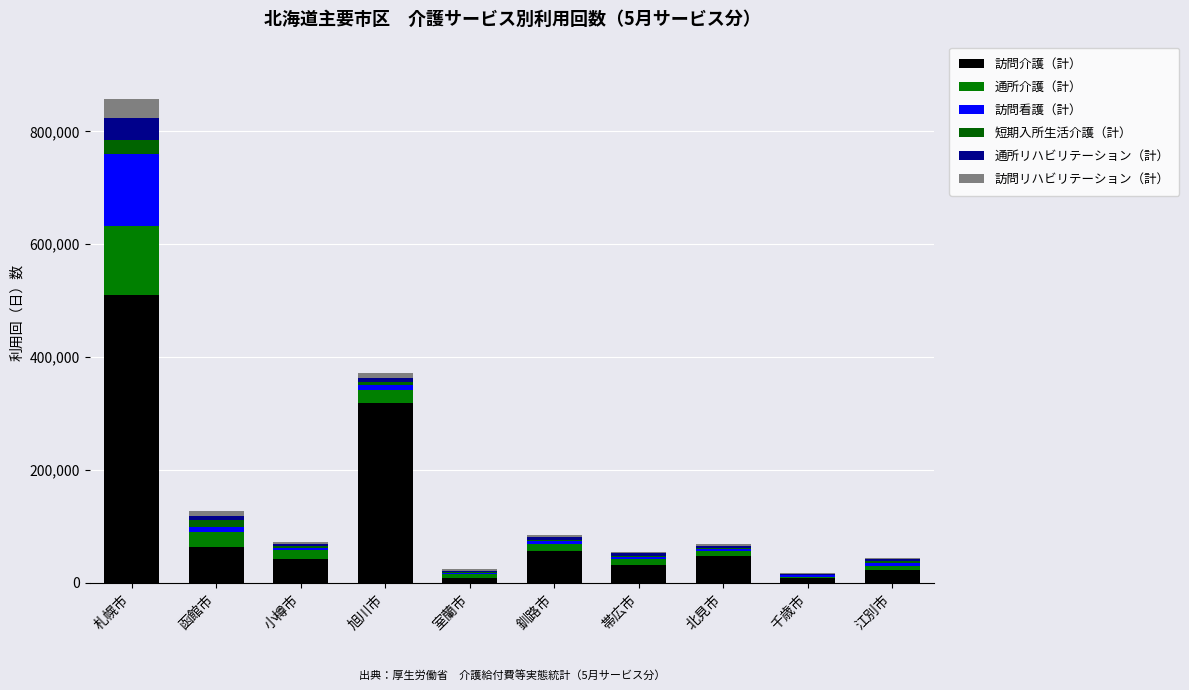

How many distinct data groups are displayed?

6